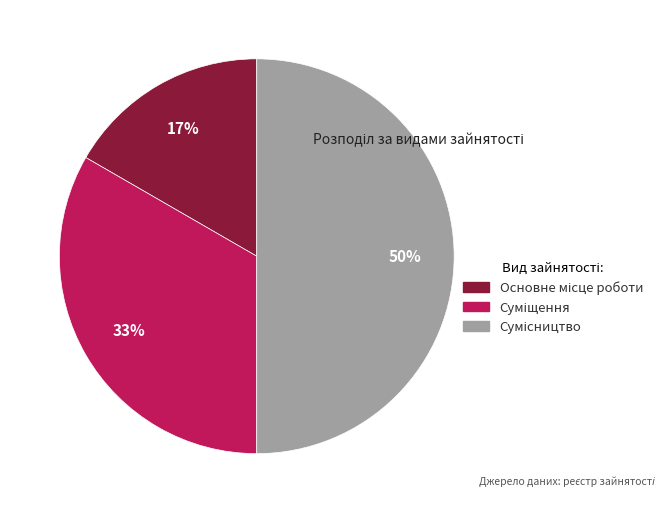

To the nearest percent, what is the difference between the largest and smallest slice percentages?

33%